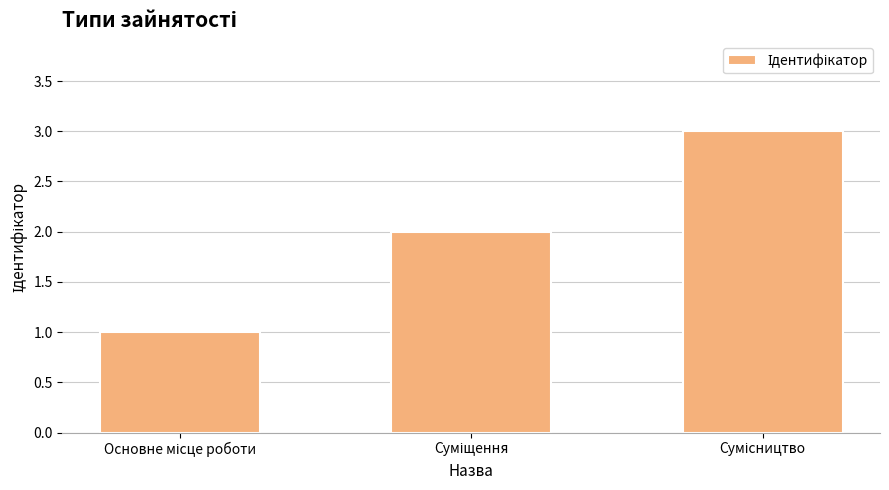

What is the sum of all values?

6